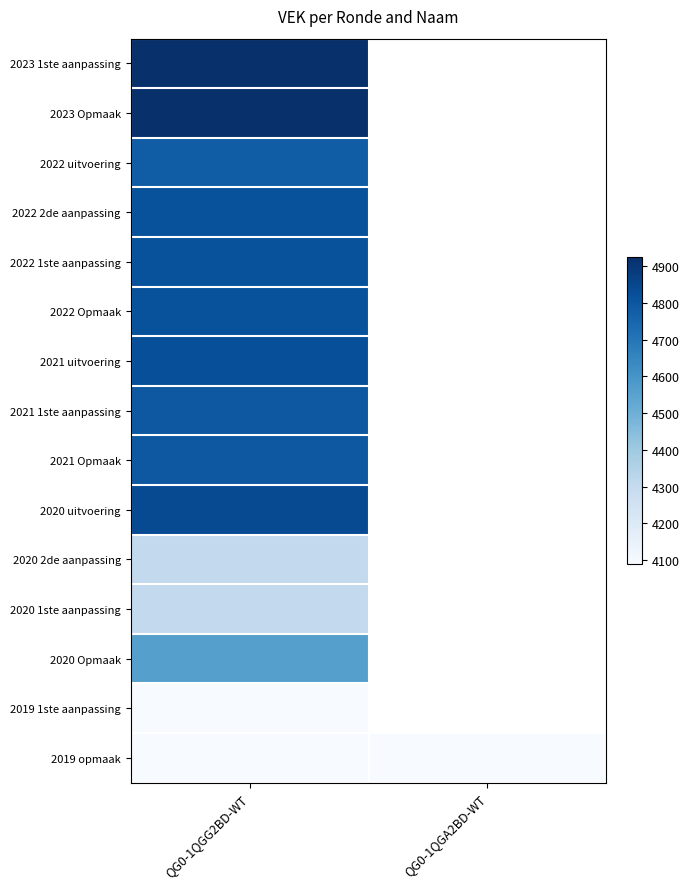

The 2020 uitvoering series shows 7886.3 at QG0-1QGG2BD-WT. True or false?

False